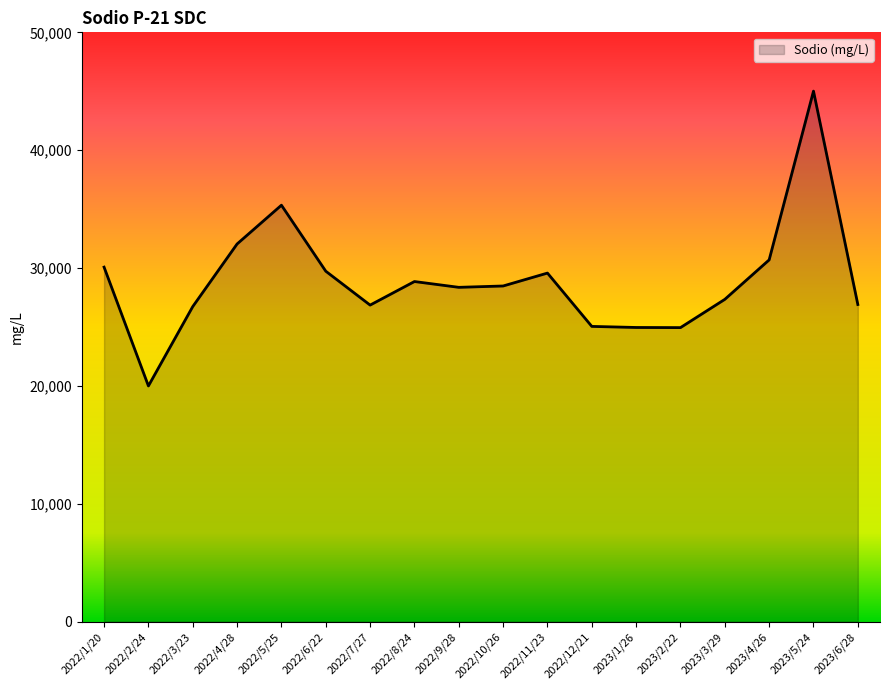

Which category has the highest value across all series?

2023/5/24